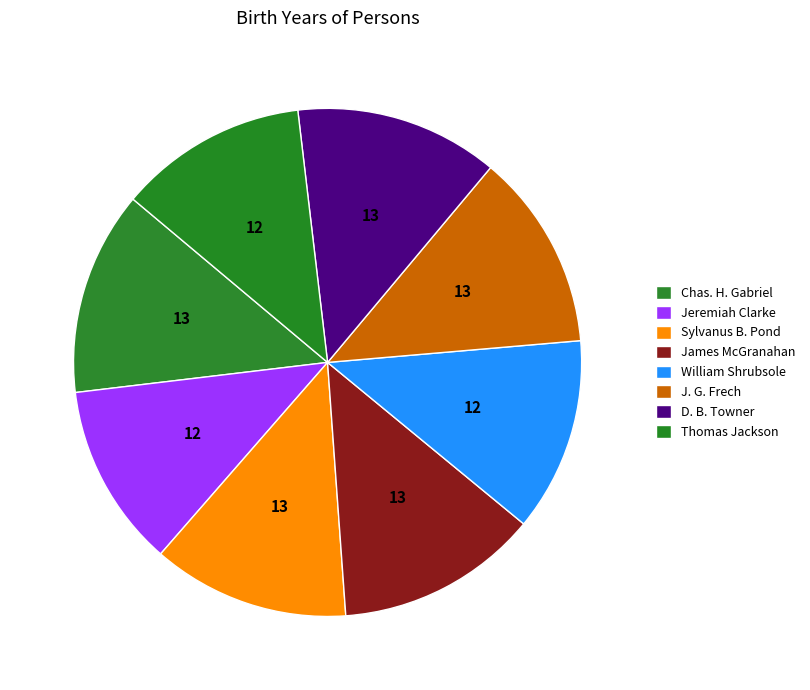

How many slices are in this pie chart?

8